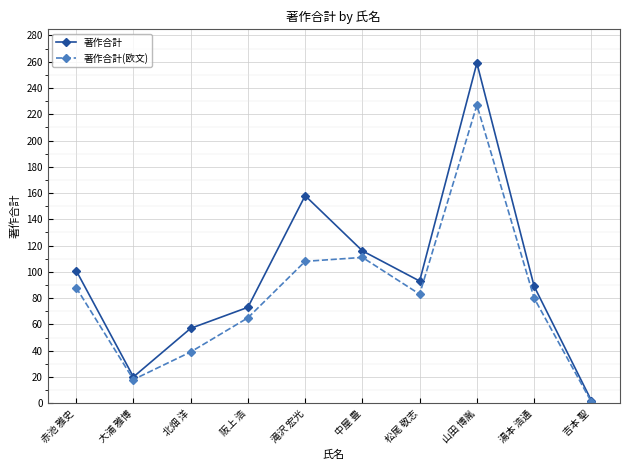

What is the average value of the 著作合計 series?

97